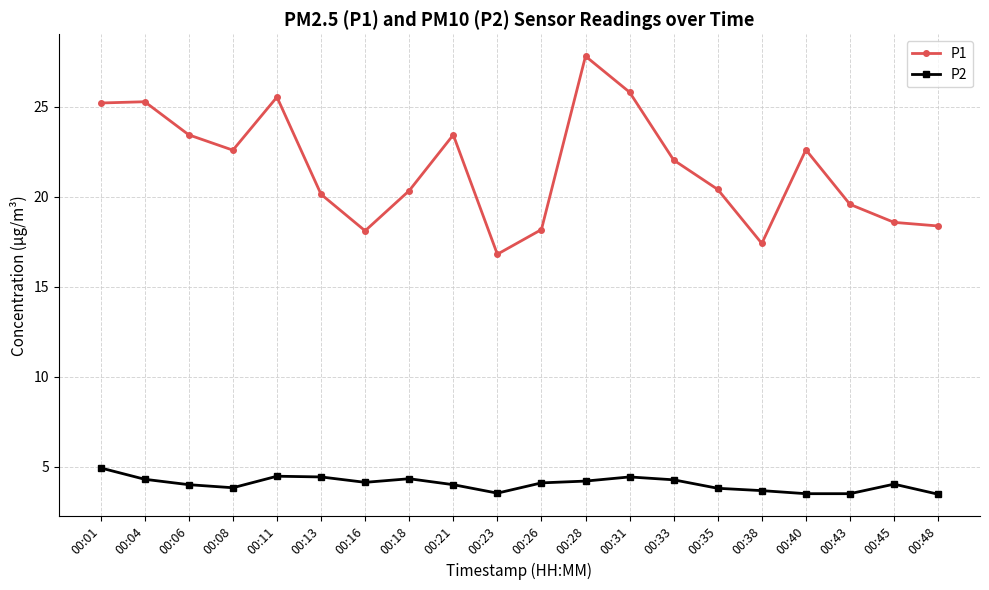

Which series has the largest range (max minus min)?

P1